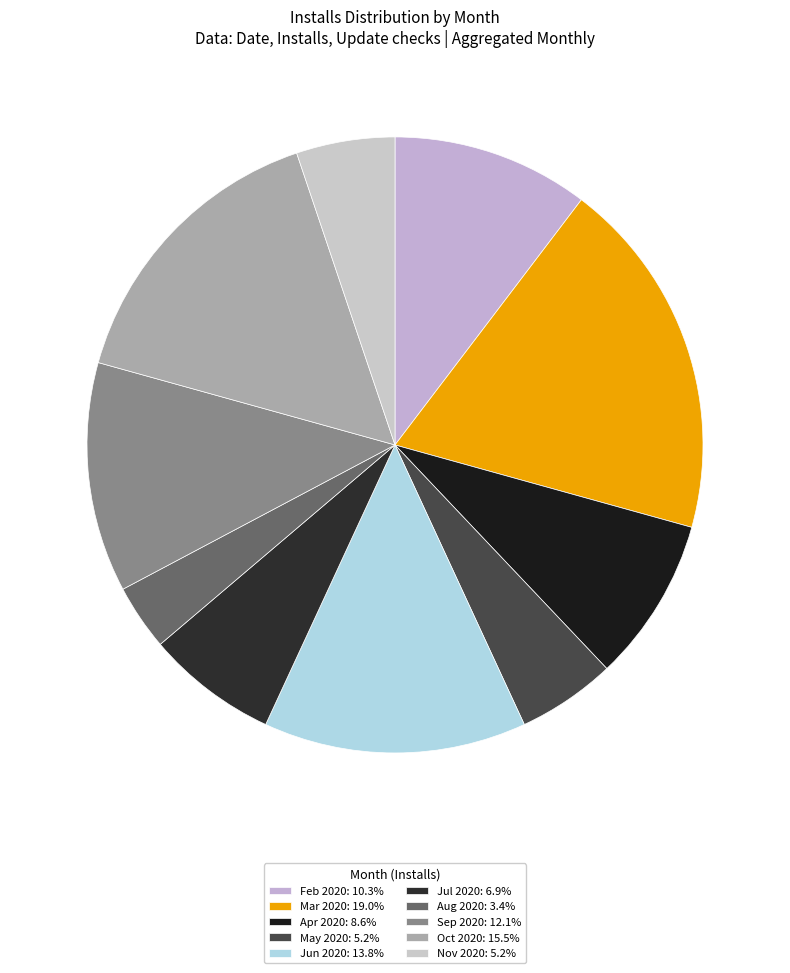

How many slices are in this pie chart?

10